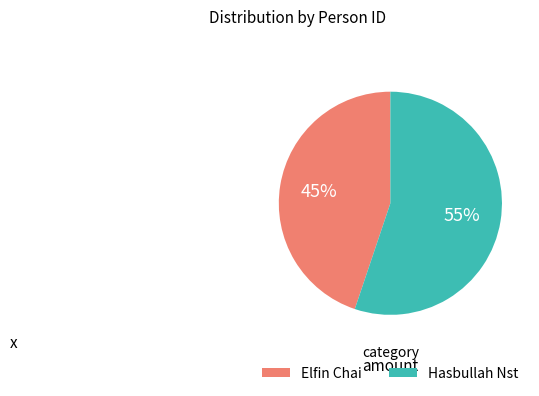

Is the sum of Hasbullah Nst and Elfin Chai greater than half?

Yes